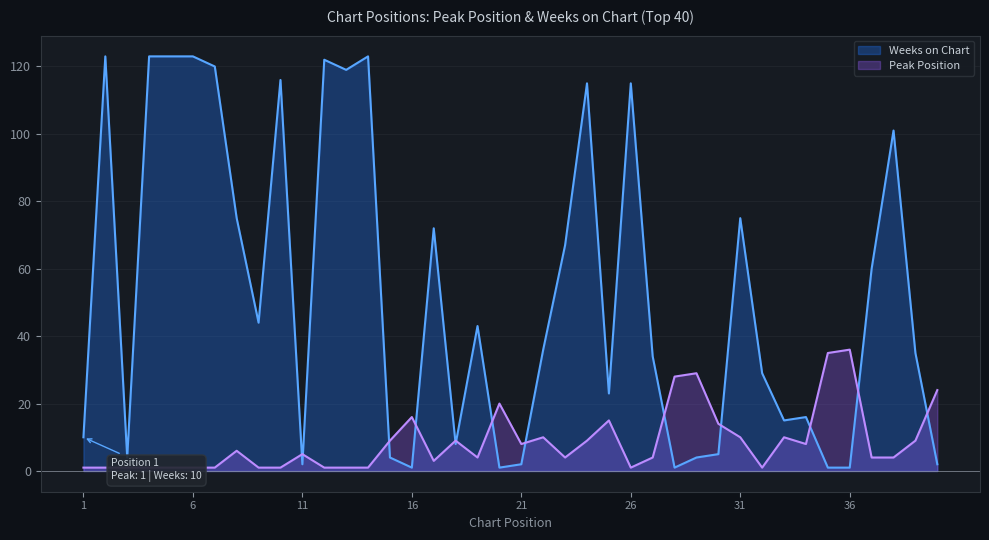

What is the sum of all Peak Position values?

347